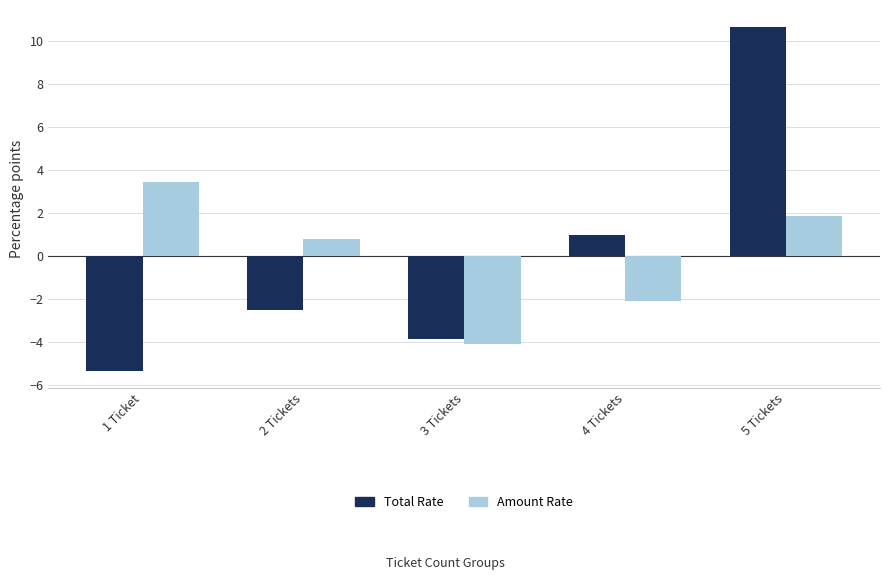

What is the label of the 5th bar from the left?

5 Tickets